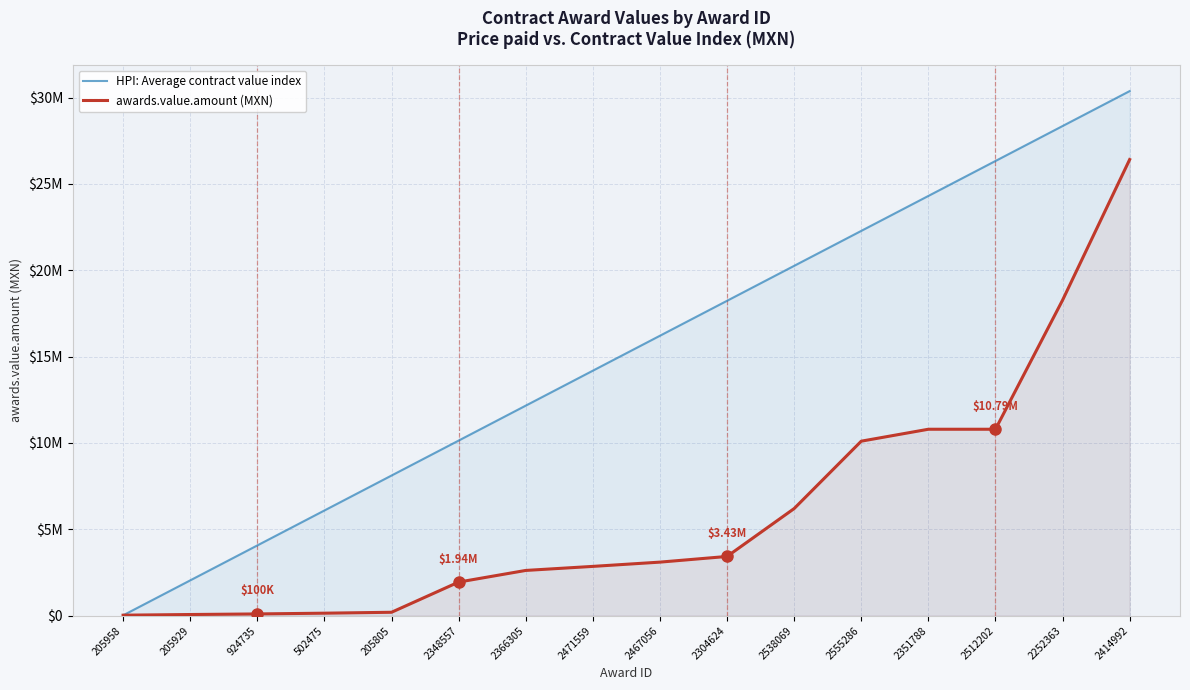

True or false: awards.value.amount (MXN) has a value of 22016.7 at 924735.

False